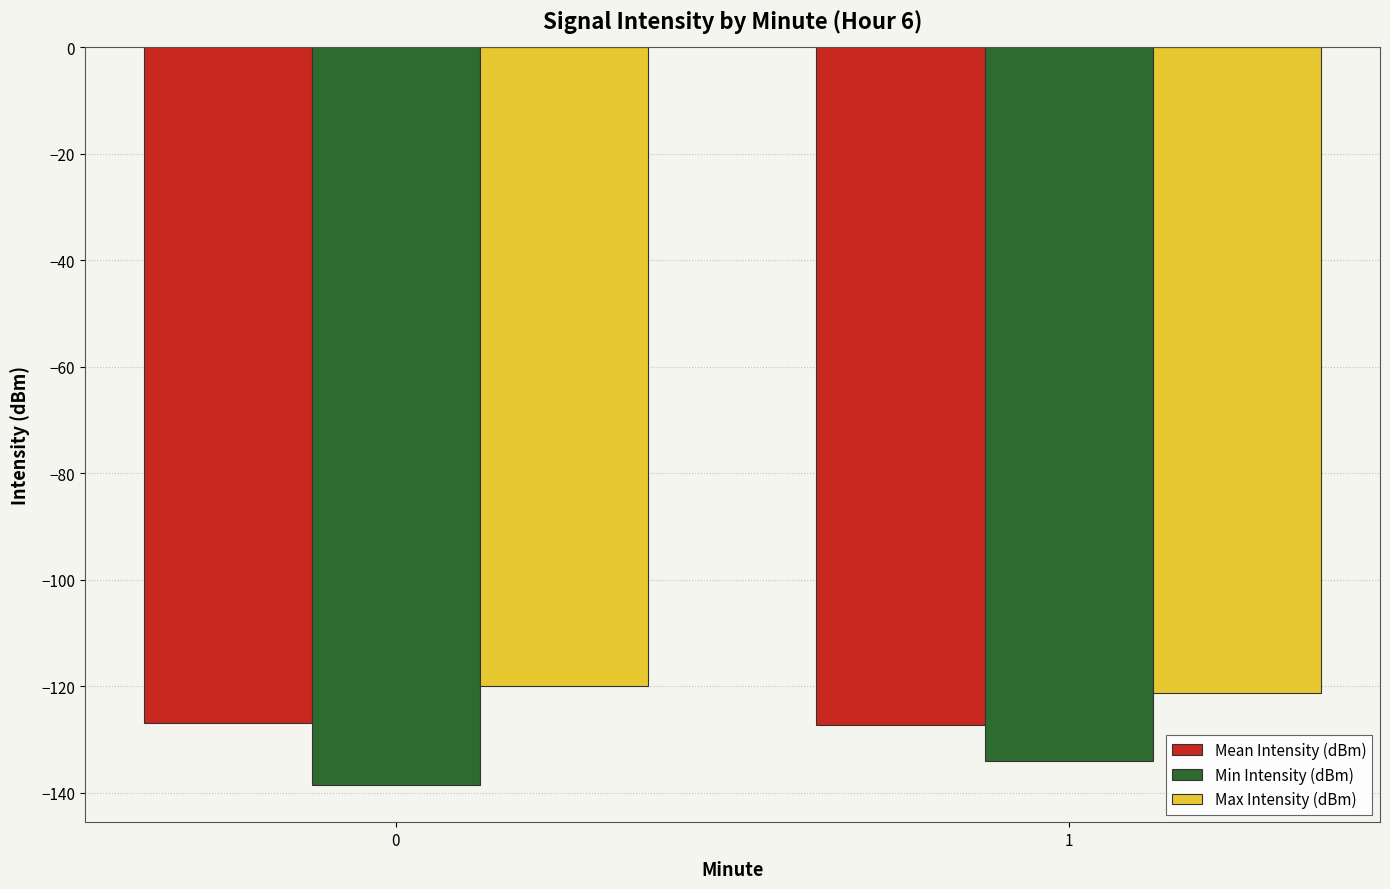

How many data points does each series have?

2